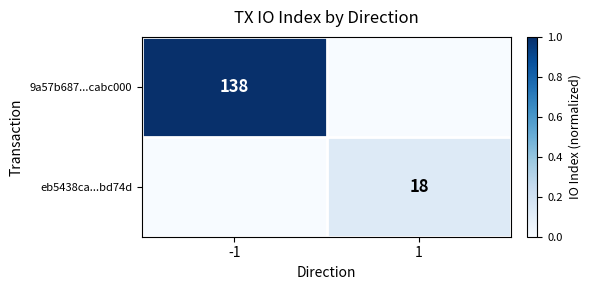

The eb5438ca...bd74d series shows 18 at 1. True or false?

True